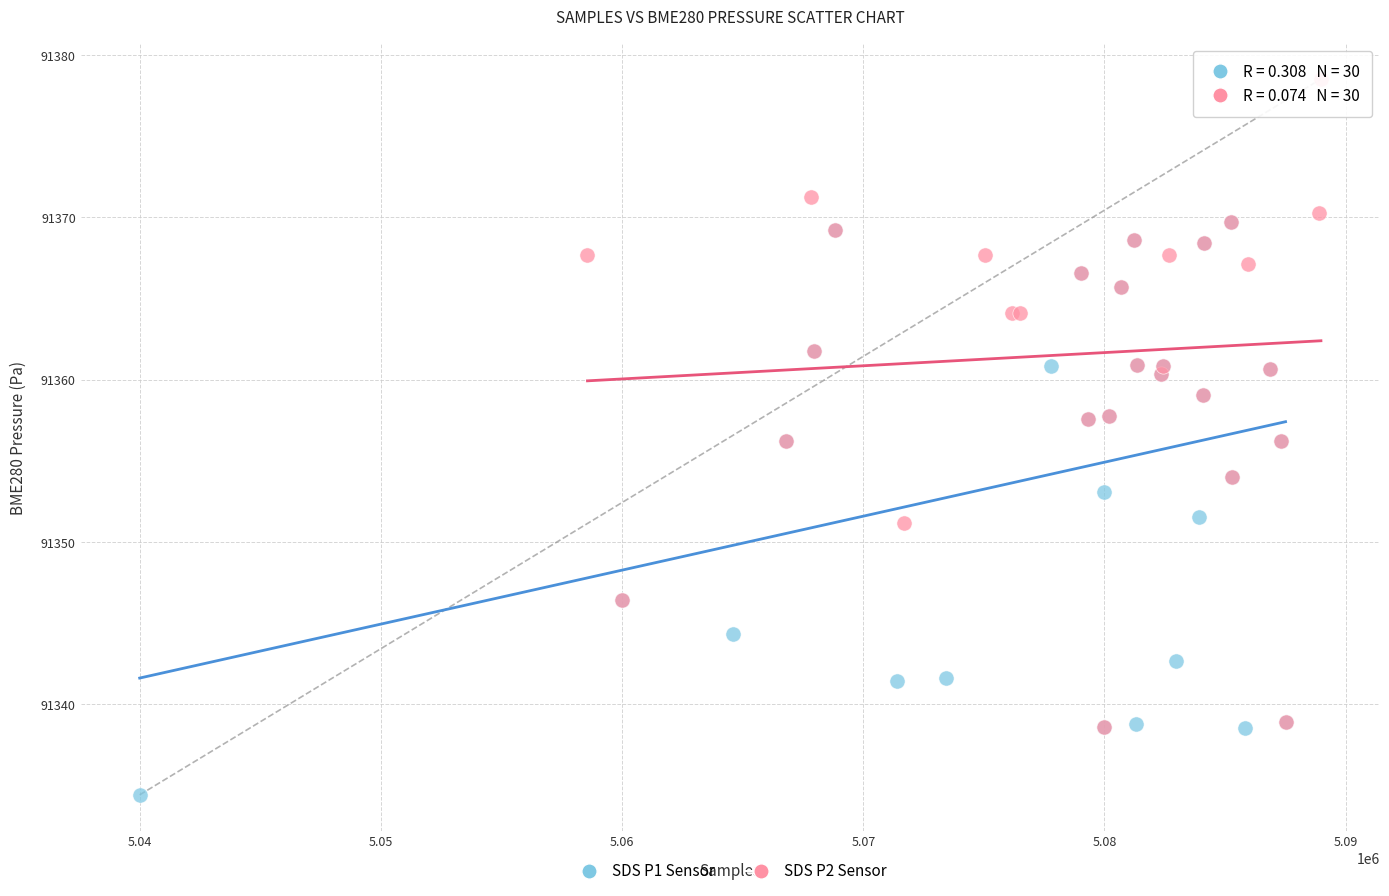

Which series contains the lowest Y value?

SDS P1 Sensor